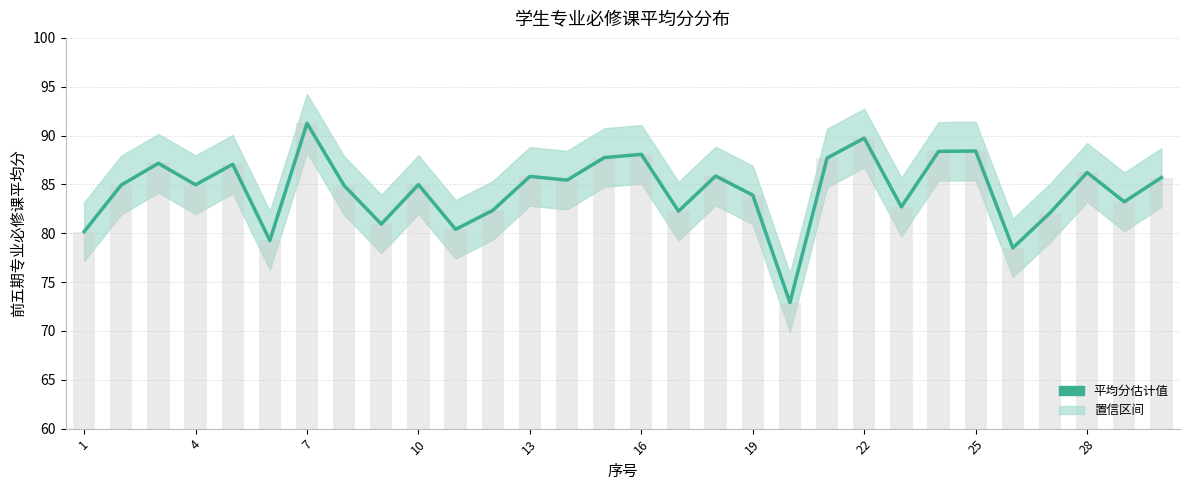

The chart shows a value of 142.2 at 10. True or false?

False